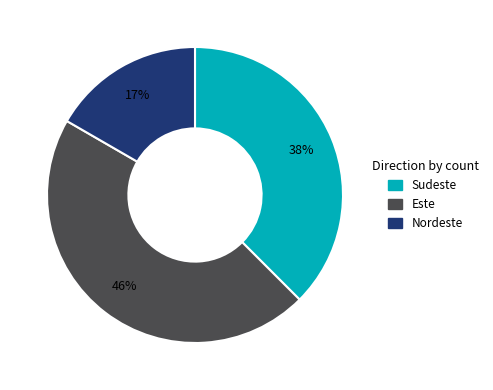

Rank the categories by value from highest to lowest.

Este, Sudeste, Nordeste